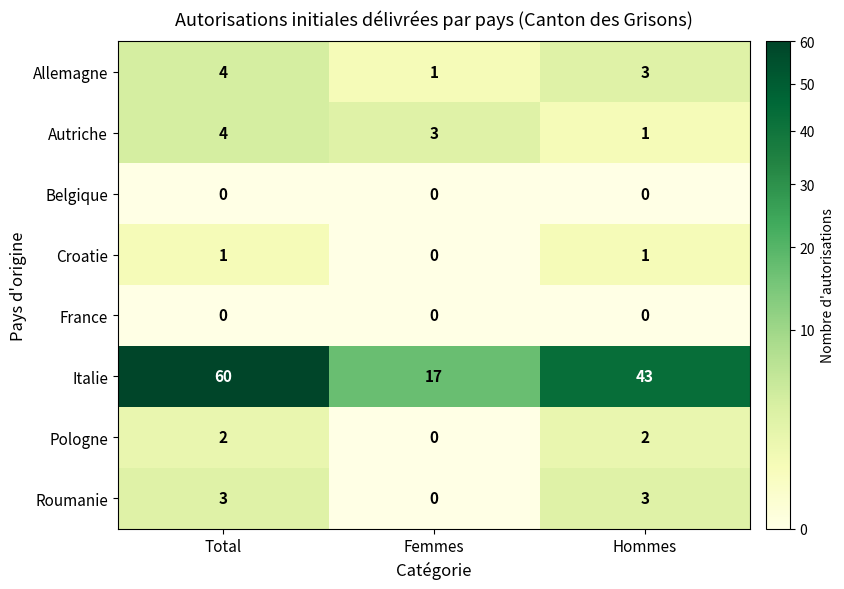

What is the highest value of the Italie series?

60